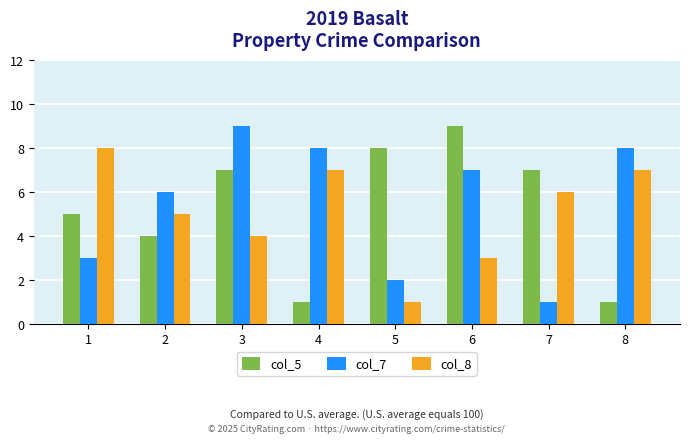

How many groups of bars are there?

8